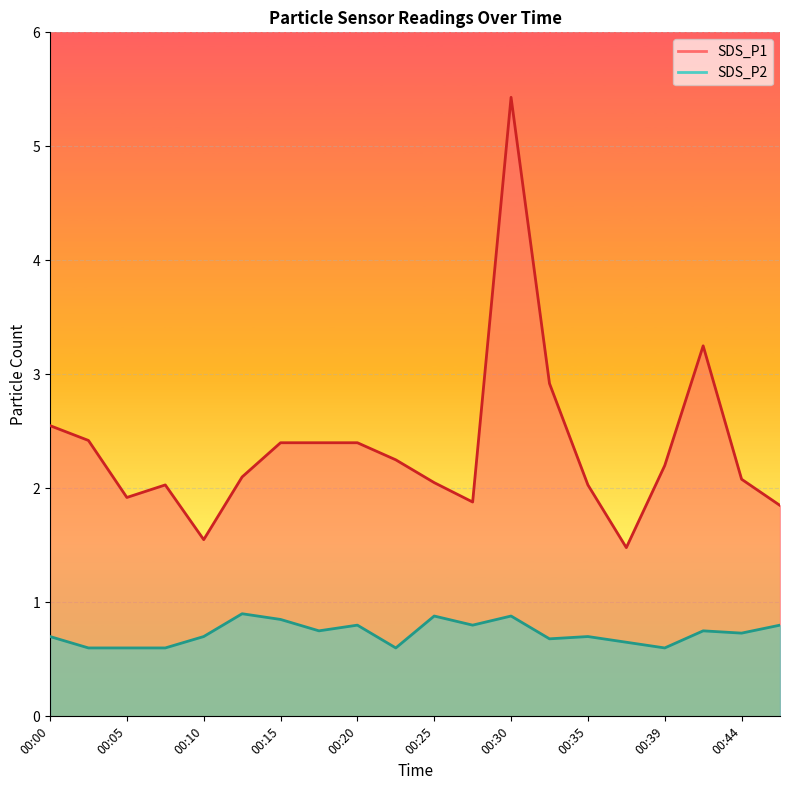

The SDS_P1 series shows 3.9 at 00:22. True or false?

False